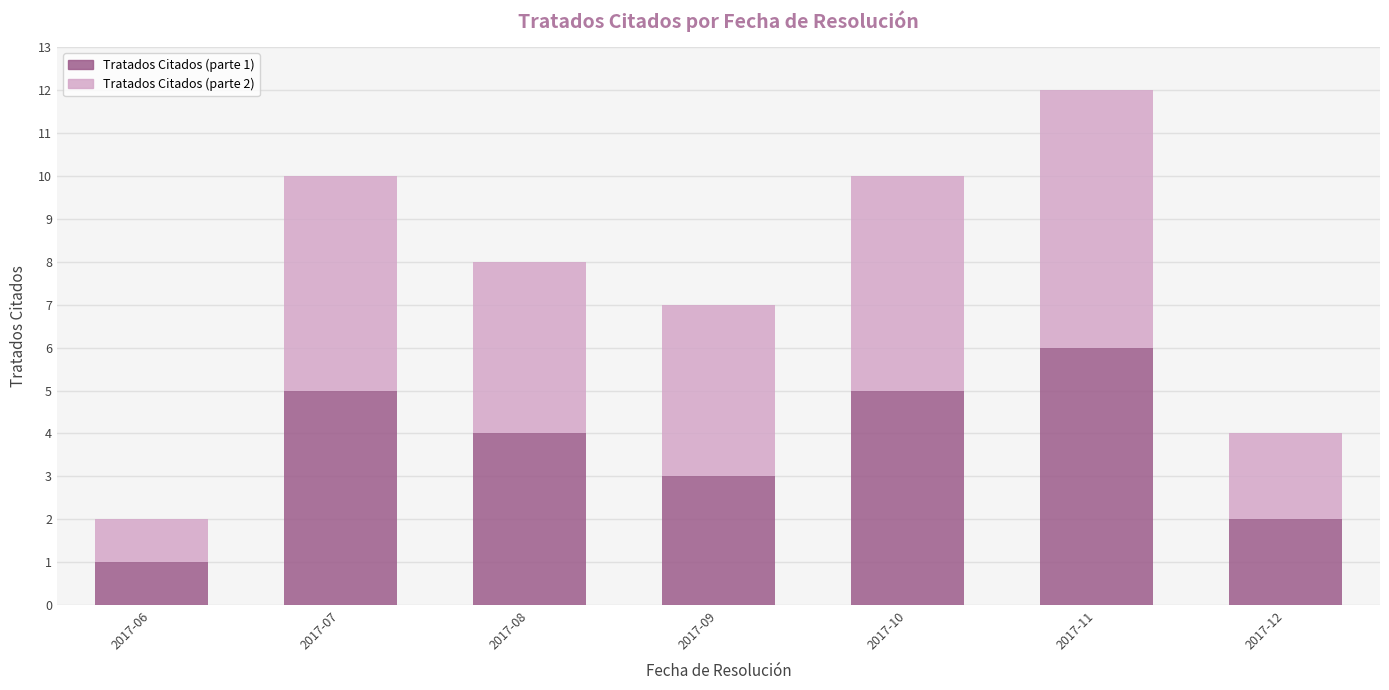

Reading left to right, what are the values for Tratados Citados (parte 1)?

1	5	4	3	5	6	2